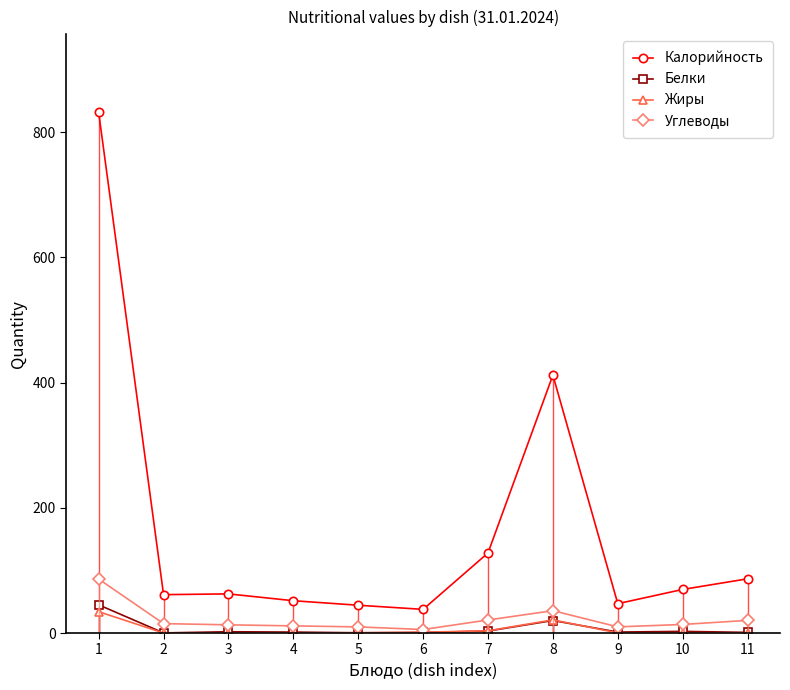

At which label does Белки reach its peak?

1